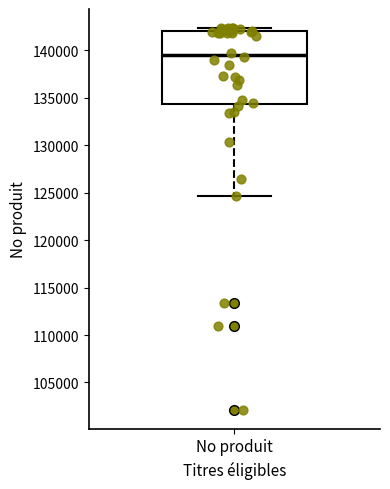

Transcribe this box plot: give where the median line is, the range the box spans, and where the two whiskers end, as read against the y-axis. The values are not printed on the chart, so give them approximately, as read against the axis.

median 139500, box 134500 to 142000, whiskers 124500 to 142500